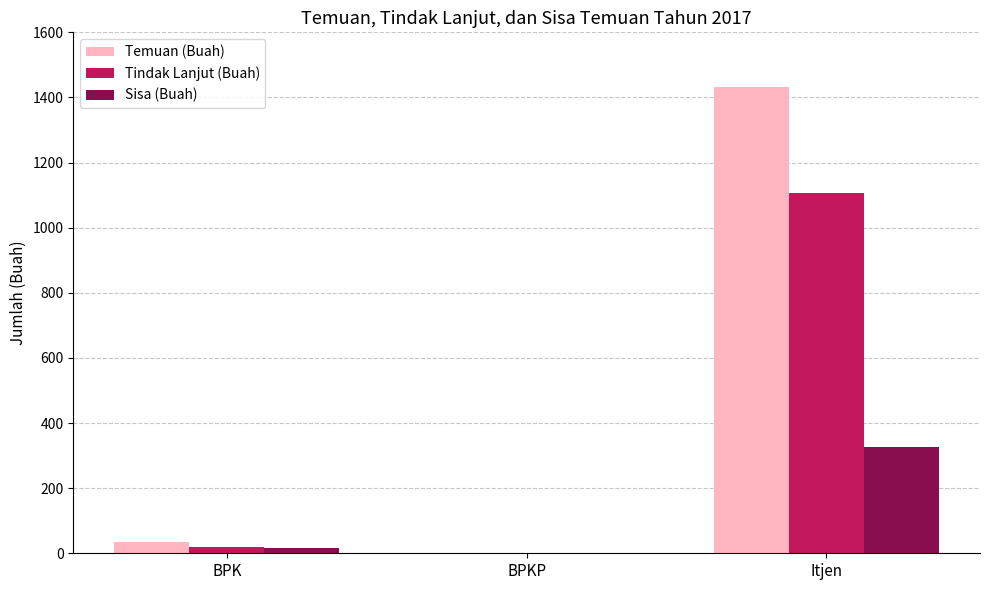

What is the sum of all Temuan (Buah) values?

1469